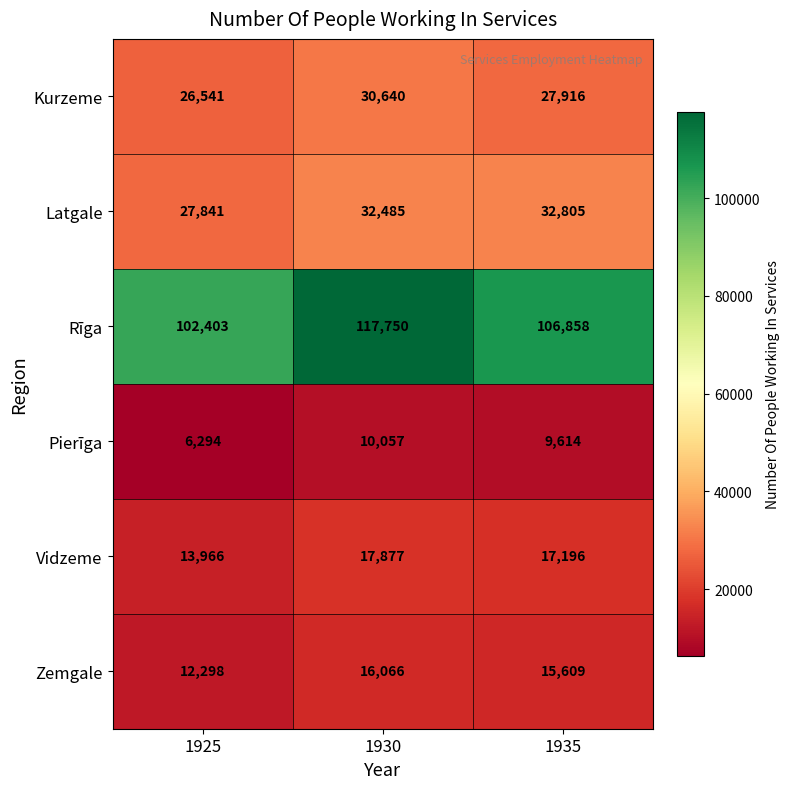

At 1930, list the series in order from largest to smallest.

Rīga, Latgale, Kurzeme, Vidzeme, Zemgale, Pierīga